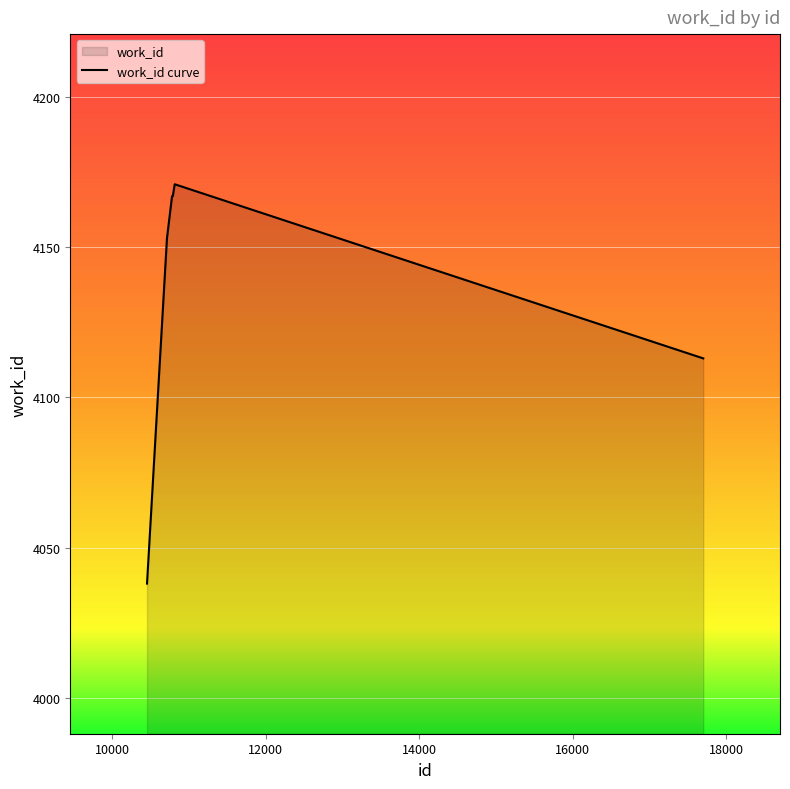

How many data points are above 4167?

1